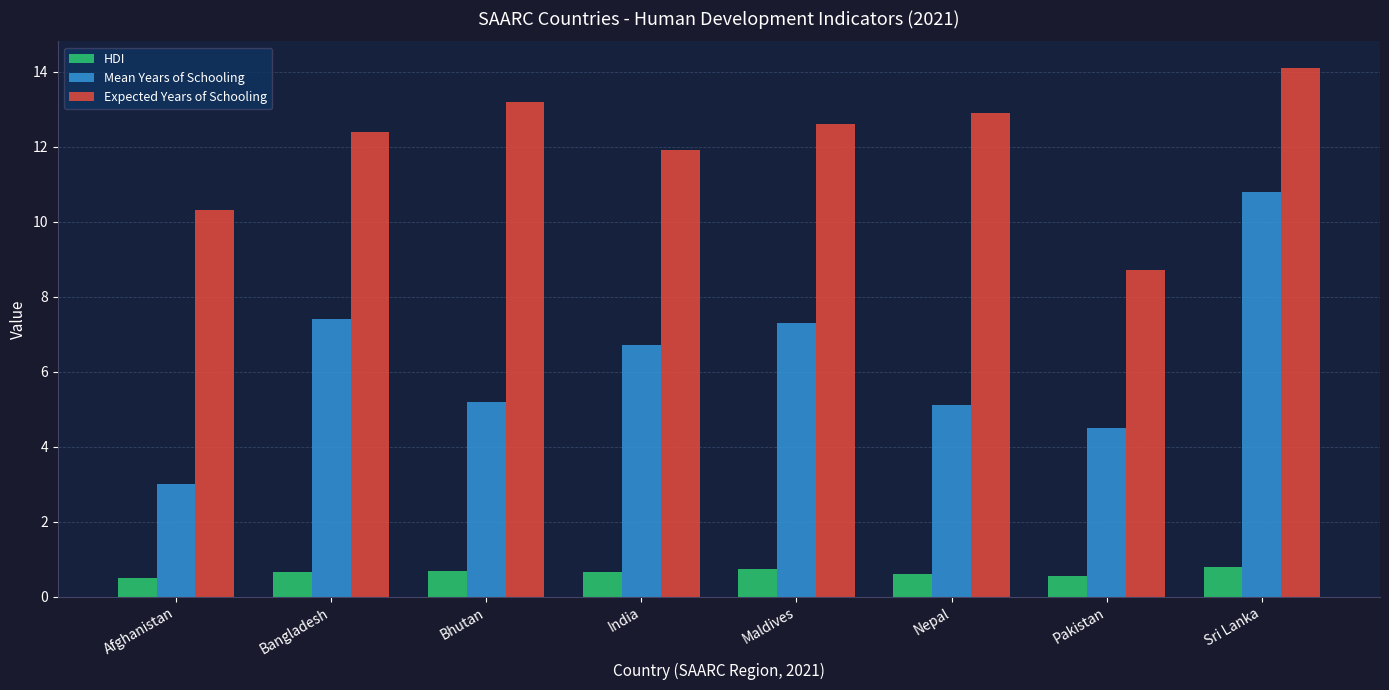

Which category has the highest value across all series?

Sri Lanka